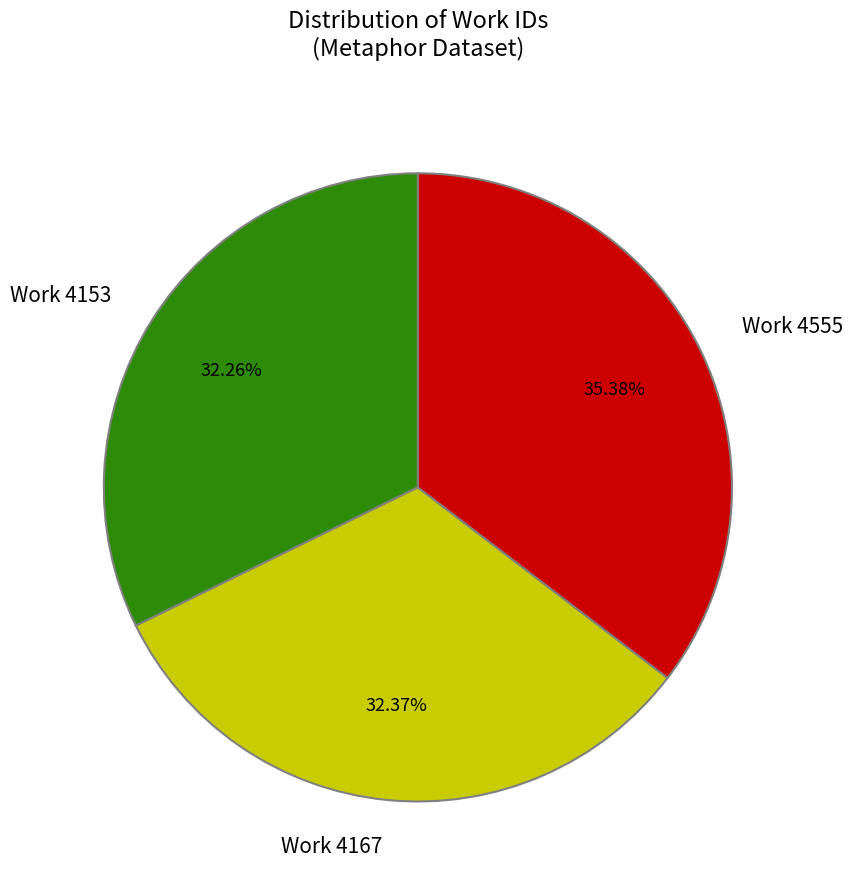

Approximately how many times larger is the value at Work 4167 compared to Work 4153?

1.0